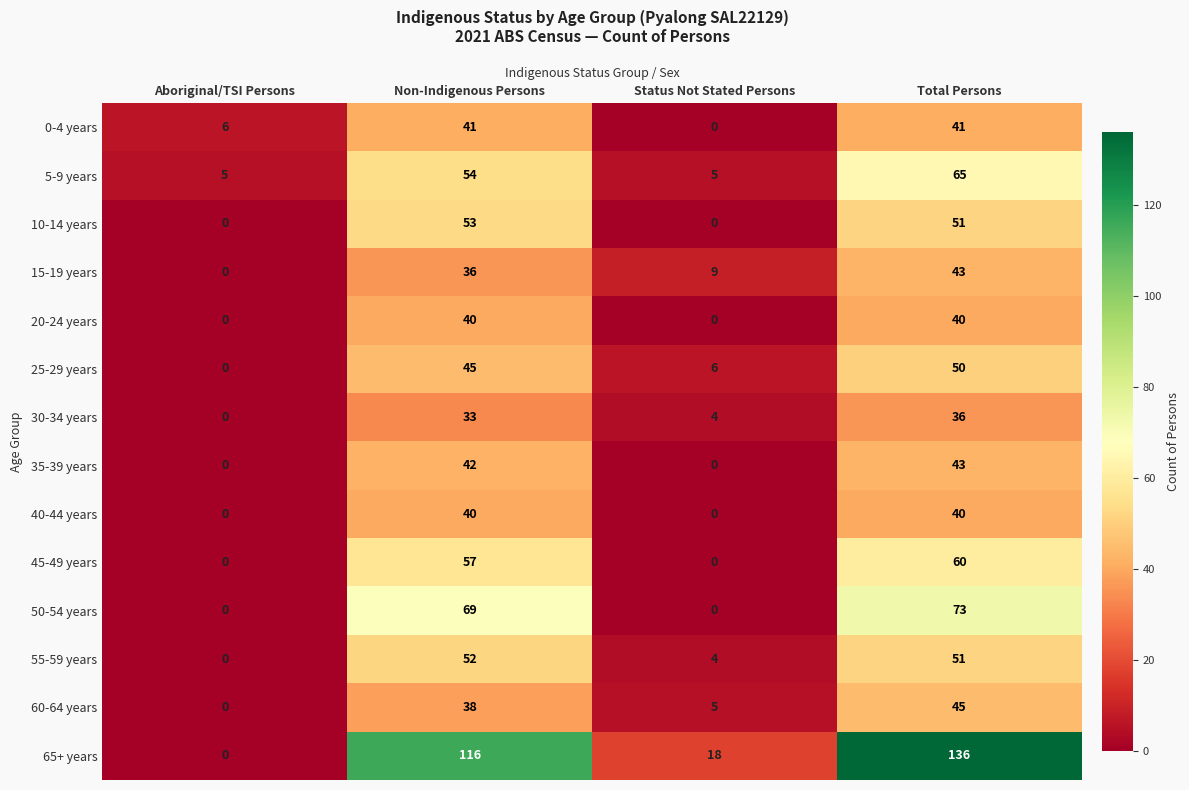

Count the number of categories in the chart.

4